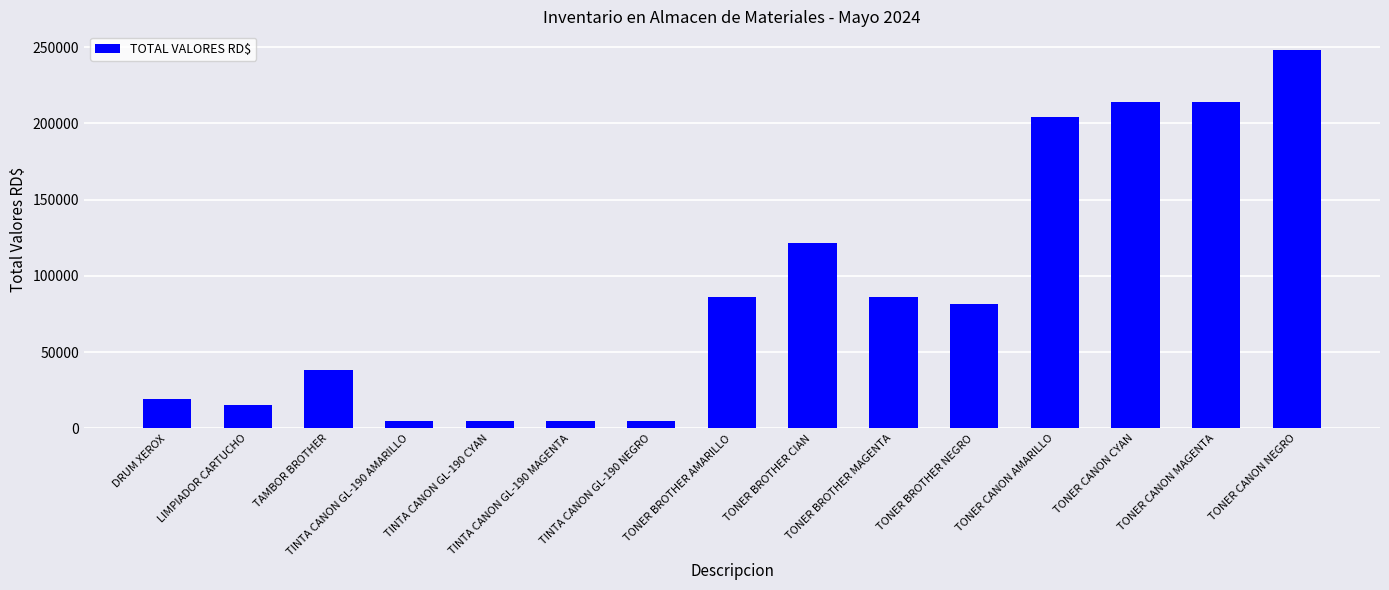

What is the sum of all values?

1346618.6